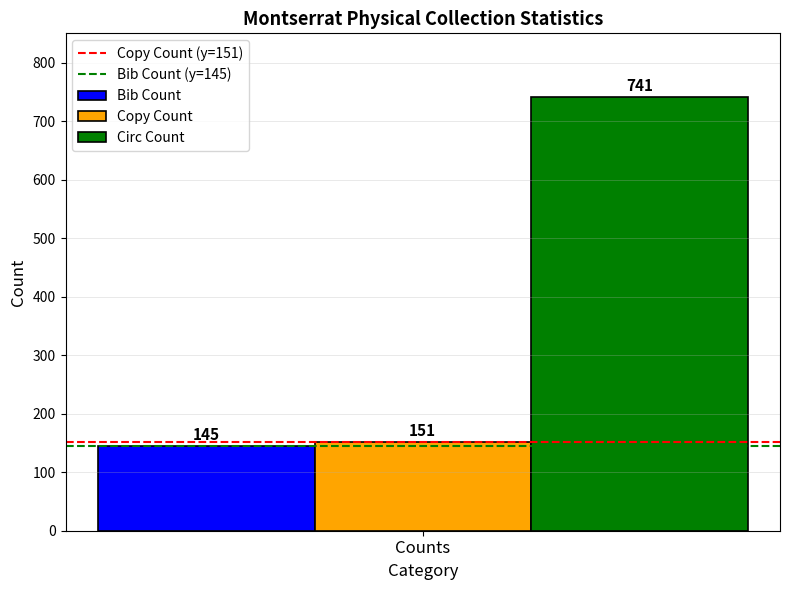

Reading right to left, what are all the values shown in this chart?

Bib Count: Counts=145
Copy Count: Counts=151
Circ Count: Counts=741